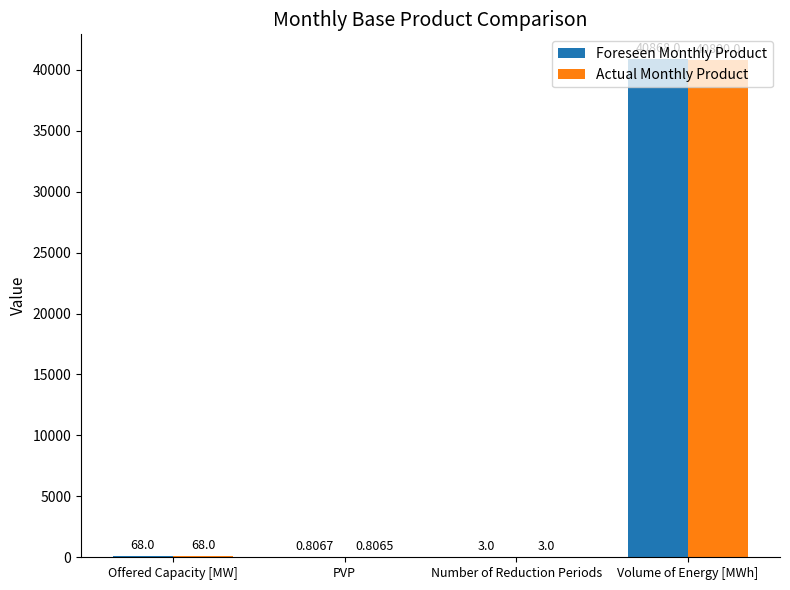

How many distinct data groups are displayed?

2